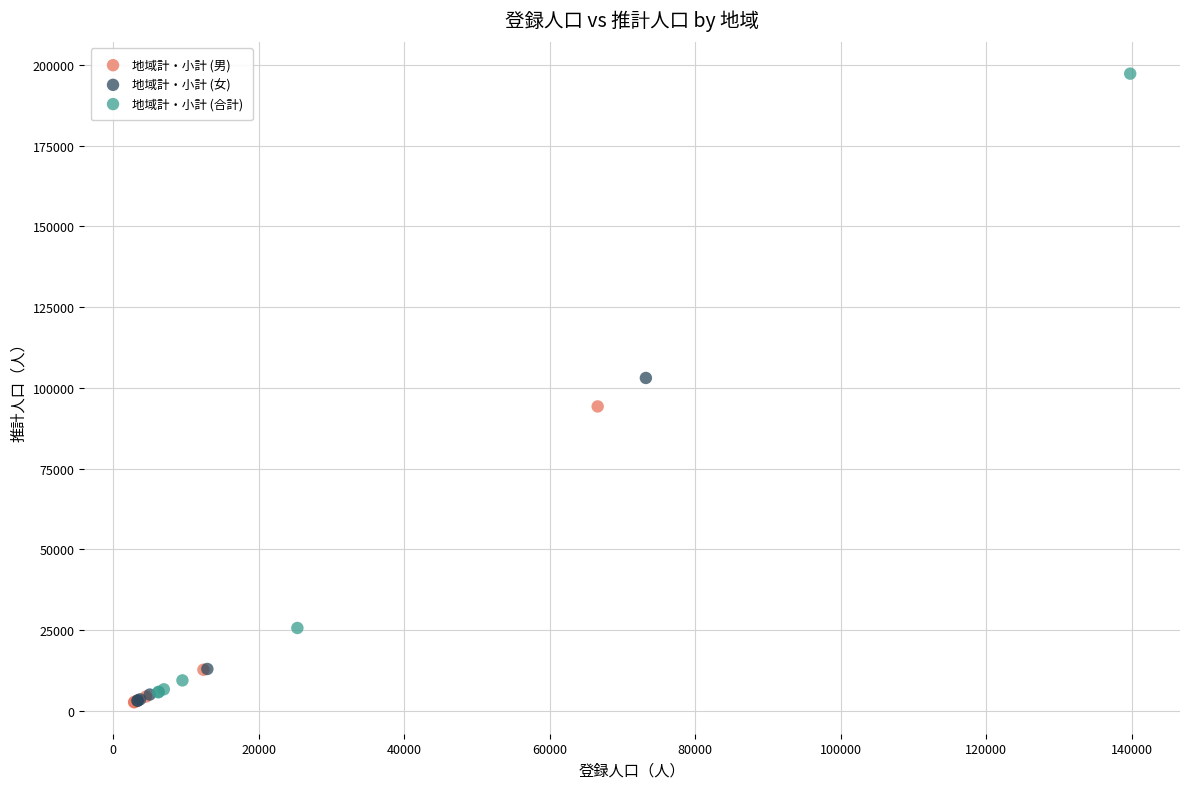

Which series has the largest Y range (max minus min)?

地域計・小計 (合計)